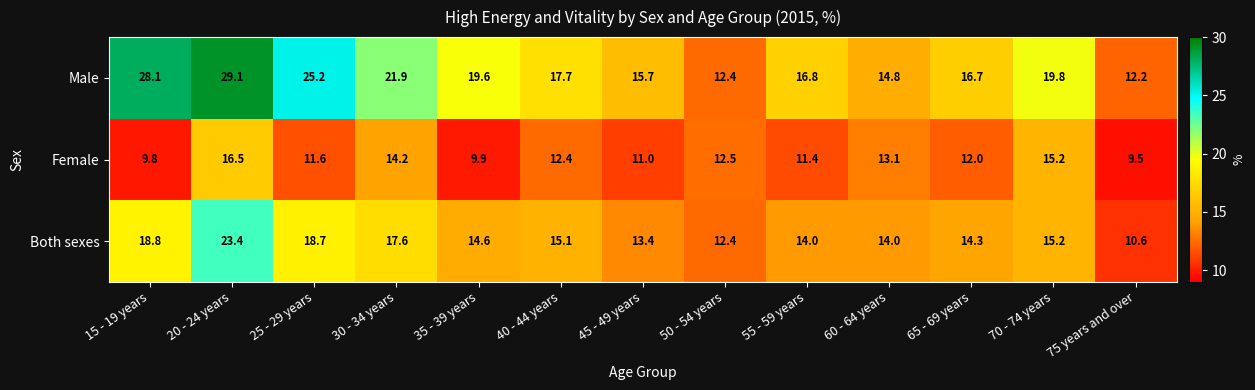

Rank the series by their maximum value, from lowest to highest.

Female, Both sexes, Male